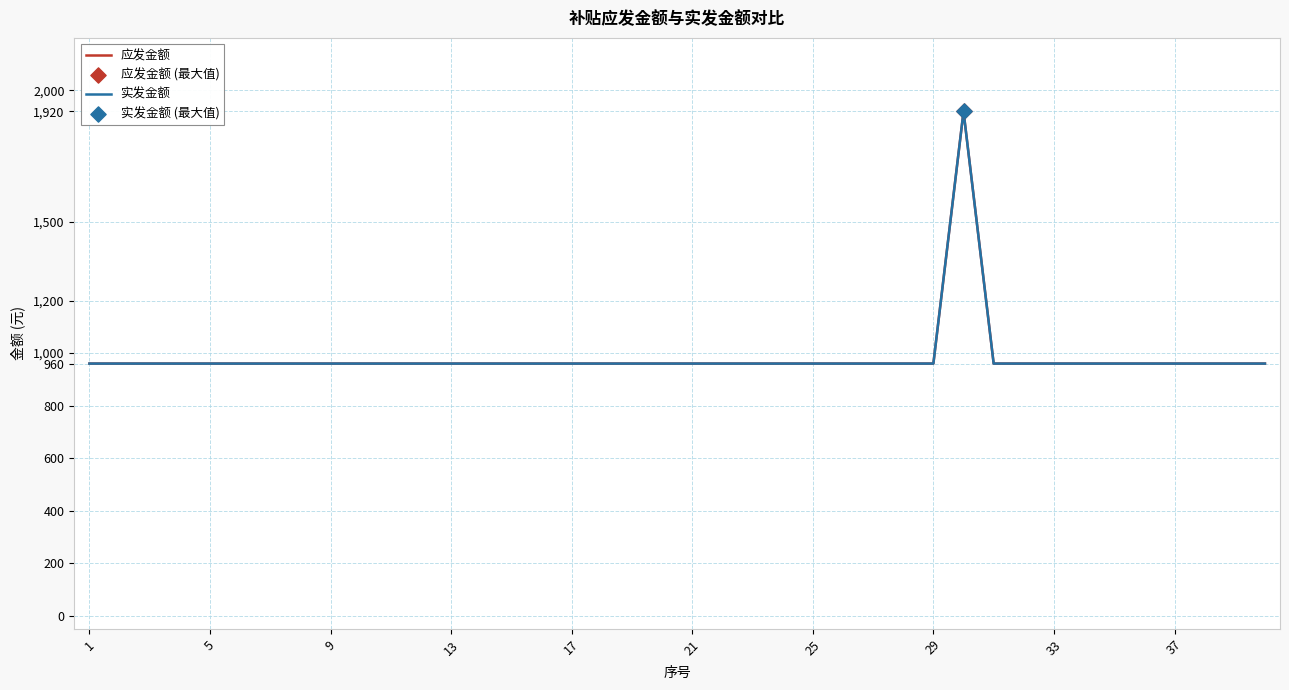

At how many categories does at least one series exceed 1396?

1